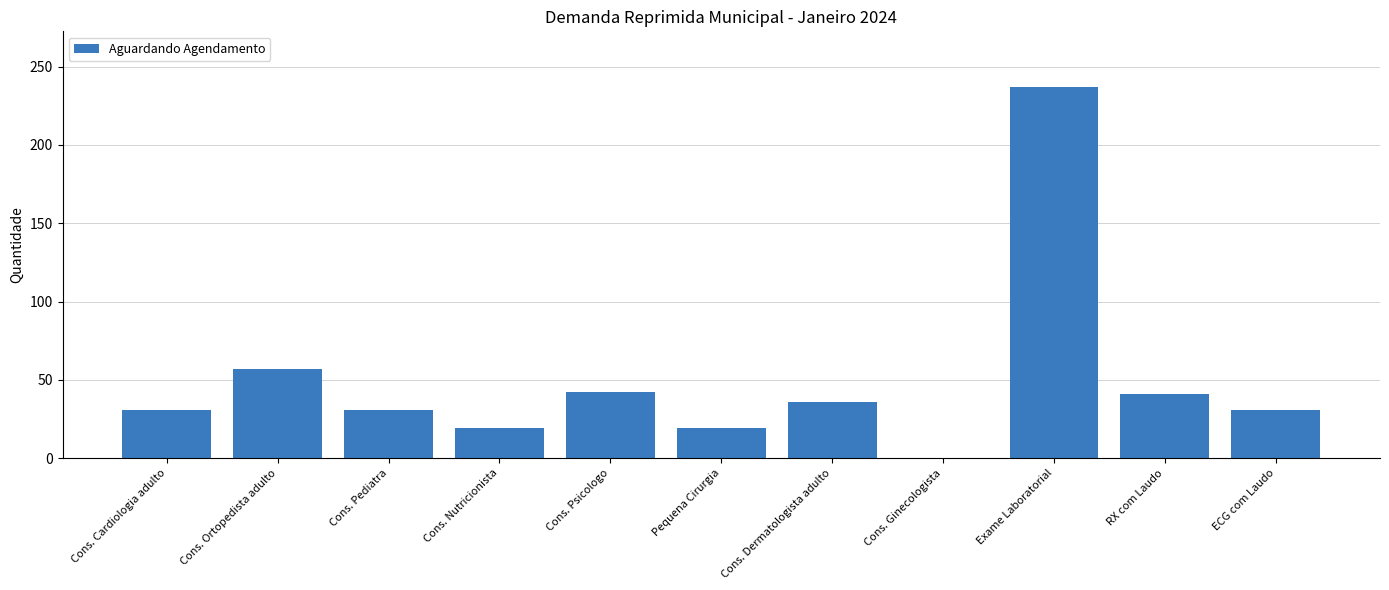

The chart shows a value of 36 at Cons. Dermatologista adulto. True or false?

True